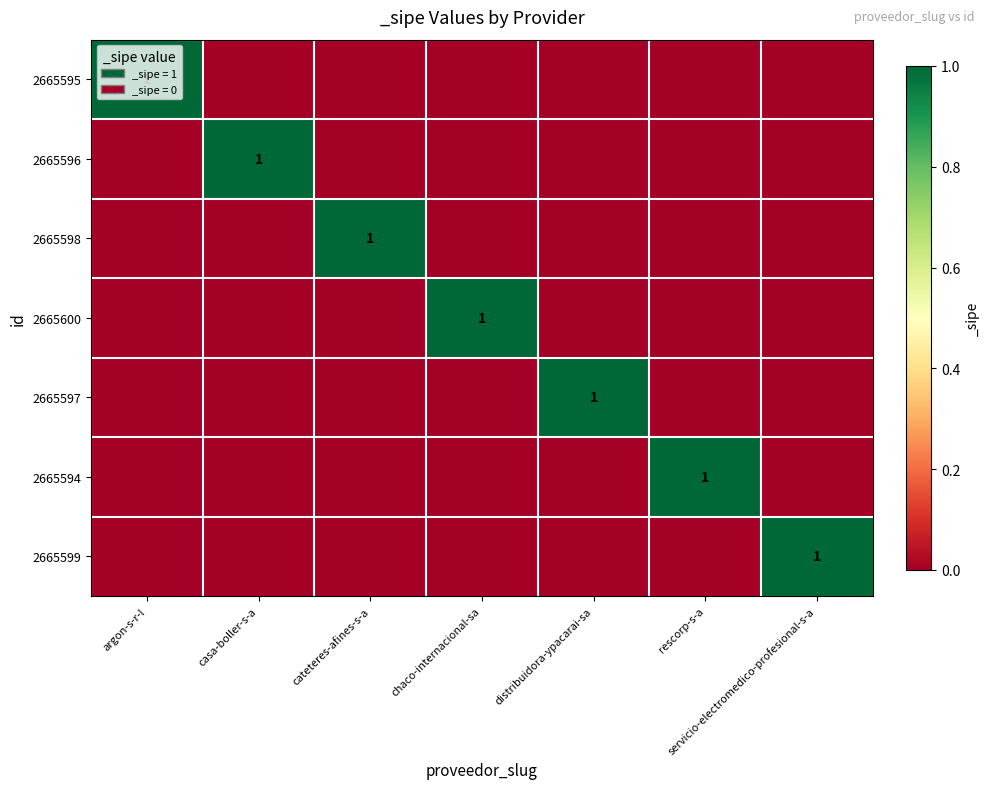

What is the difference between the maximum and minimum values in the 2665599 series?

1